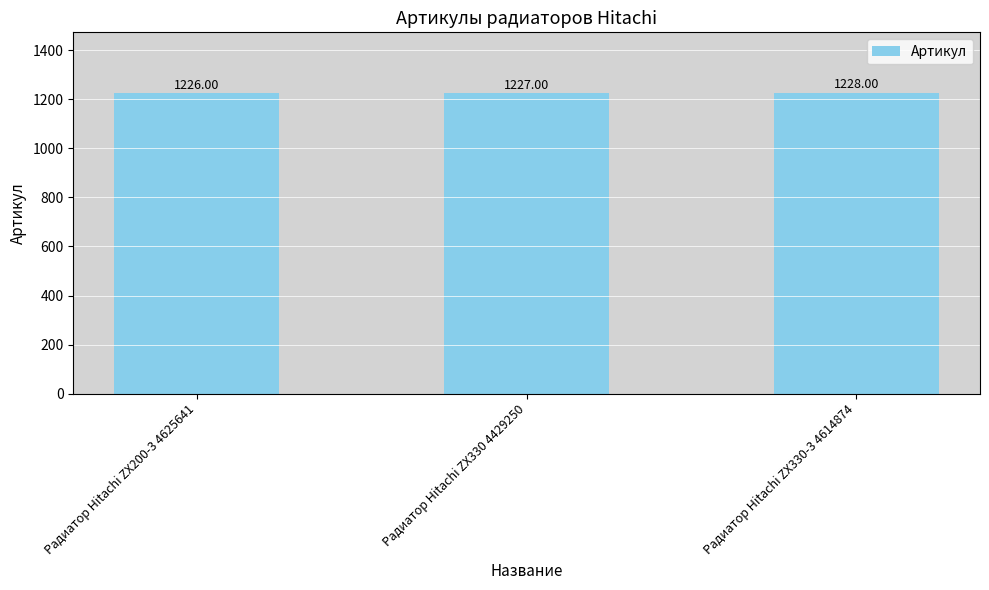

List the labels in order of value, largest first.

Радиатор Hitachi ZX330-3 4614874, Радиатор Hitachi ZX330 4429250, Радиатор Hitachi ZX200-3 4625641